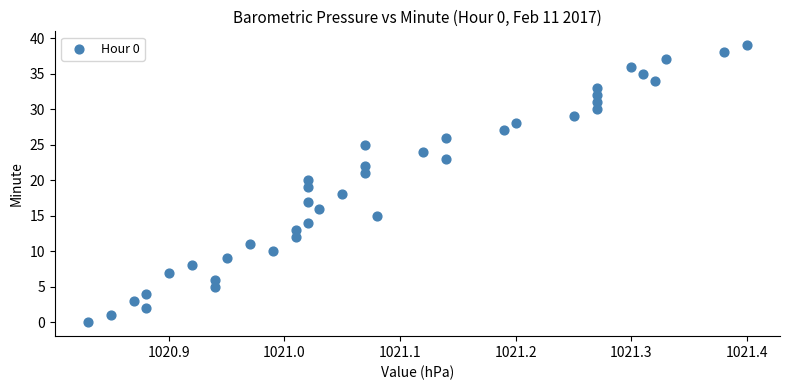

What is the range of Y values (max minus min)?

39